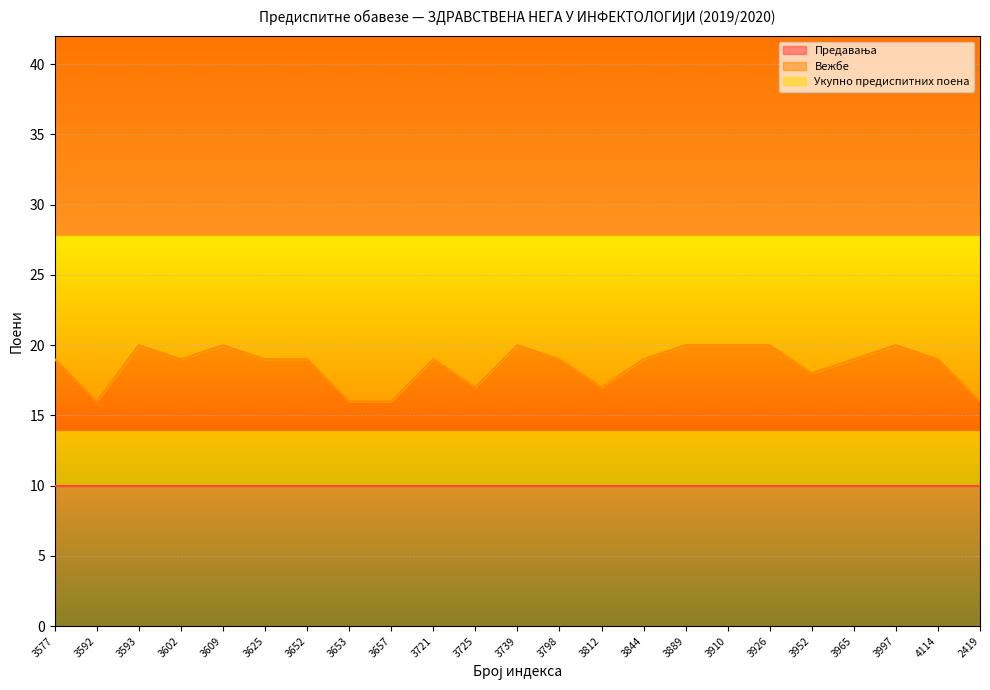

Reading left to right, extract all data points from this chart.

Предавања: 3577=10	3592=10	3593=10	3602=10	3609=10	3625=10	3652=10	3653=10	3657=10	3721=10	3725=10	3739=10	3798=10	3812=10	3844=10	3889=10	3910=10	3926=10	3952=10	3965=10	3997=10	4114=10	2419=10
Вежбе: 3577=9	3592=6	3593=10	3602=9	3609=10	3625=9	3652=9	3653=6	3657=6	3721=9	3725=7	3739=10	3798=9	3812=7	3844=9	3889=10	3910=10	3926=10	3952=8	3965=9	3997=10	4114=9	2419=6
Укупно предиспитних поена: 3577=35	3592=34	3593=31	3602=38	3609=39	3625=32	3652=29	3653=35	3657=34	3721=36	3725=32	3739=37	3798=34	3812=36	3844=37	3889=38	3910=39	3926=36	3952=37	3965=38	3997=39	4114=33	2419=36